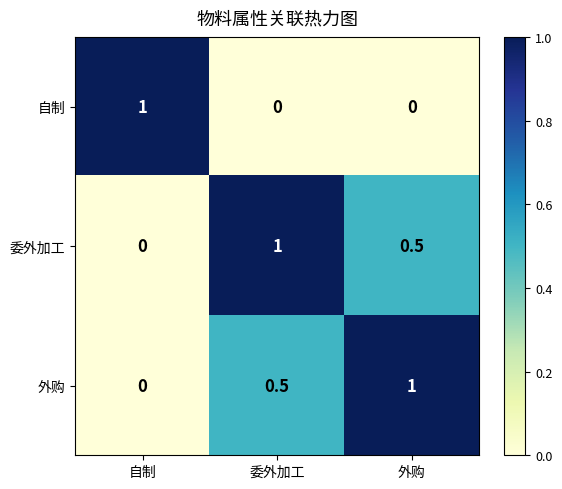

Which category has the highest value in the 委外加工 series?

委外加工